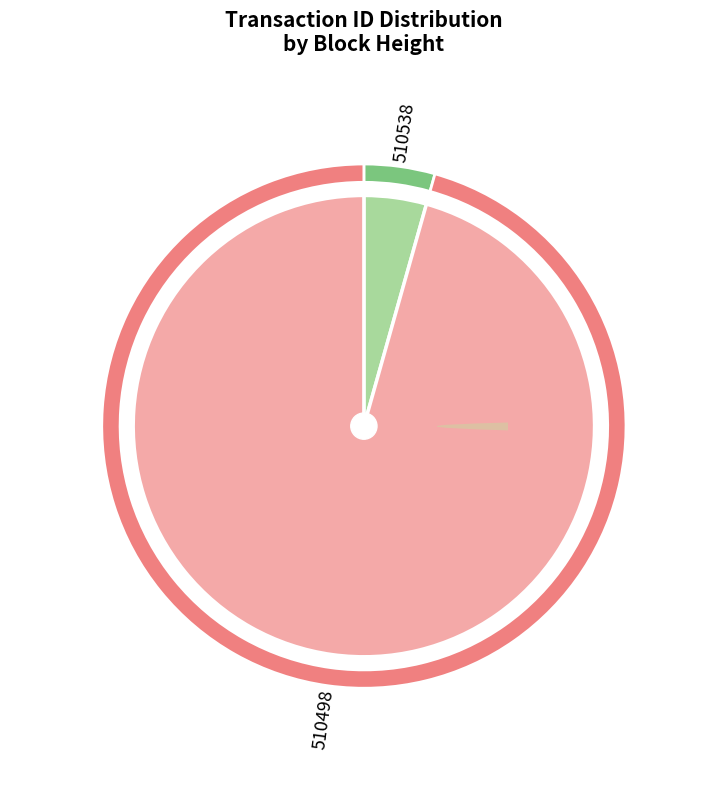

To the nearest percent, what percentage of the pie is 510498?

96%